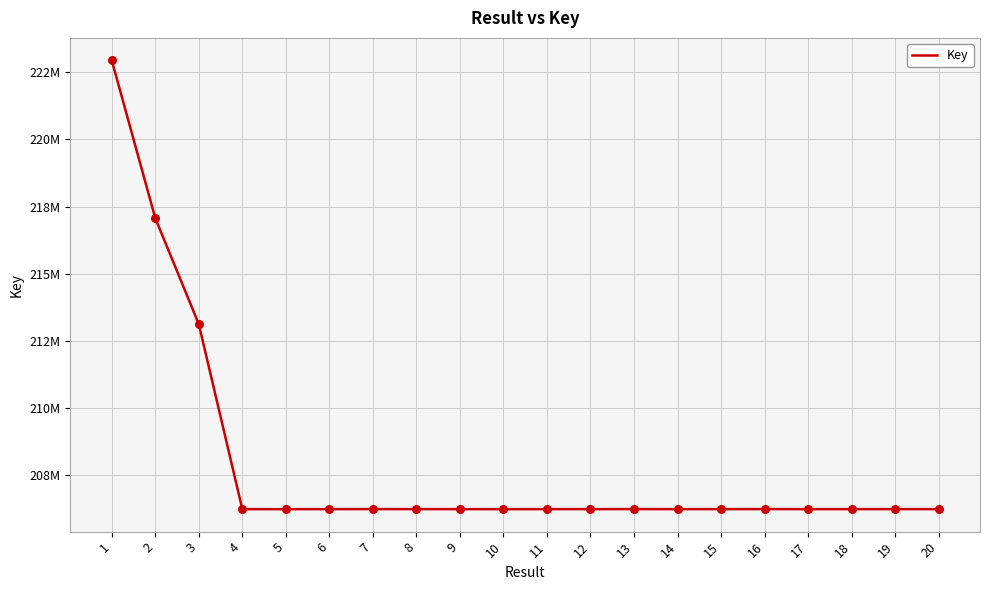

Does the chart have visible grid lines?

Yes